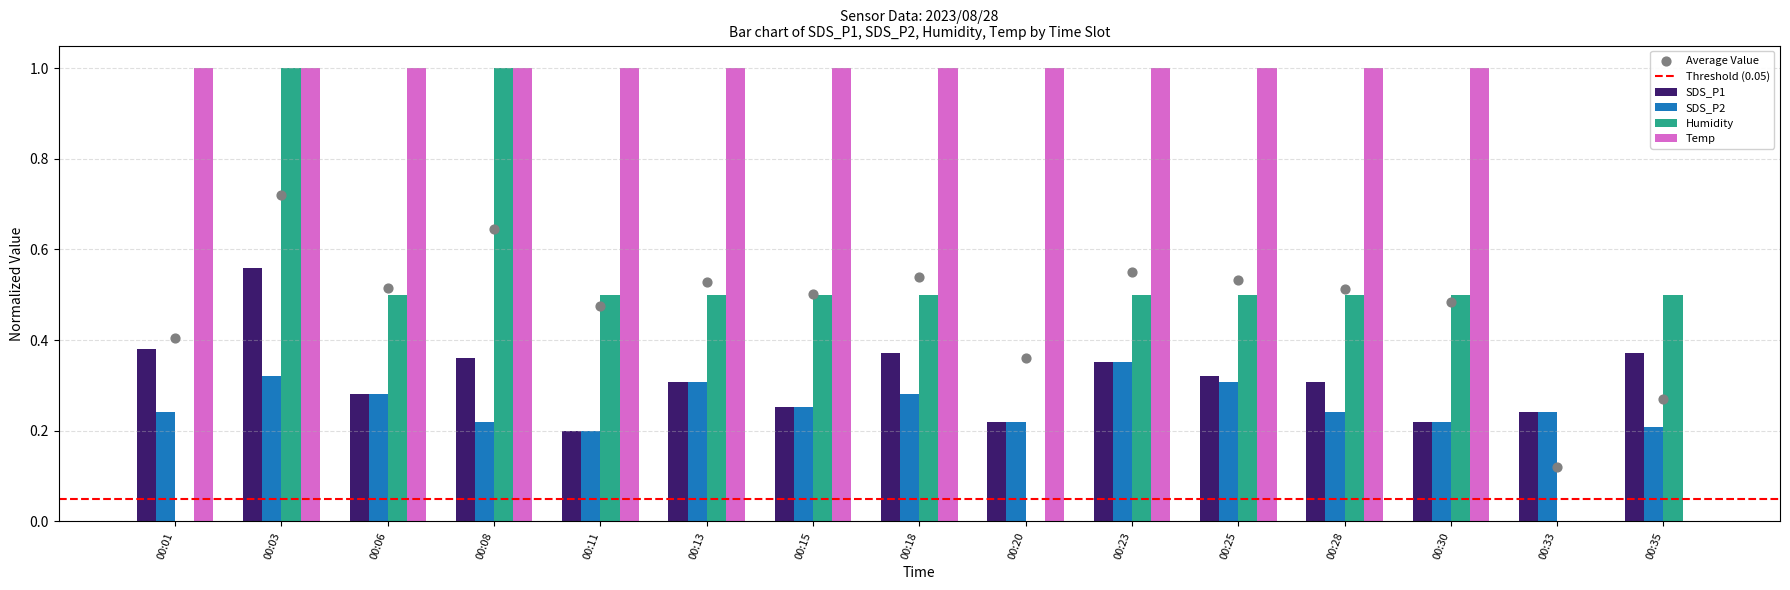

What is the total value across all series at 00:20?

1.4